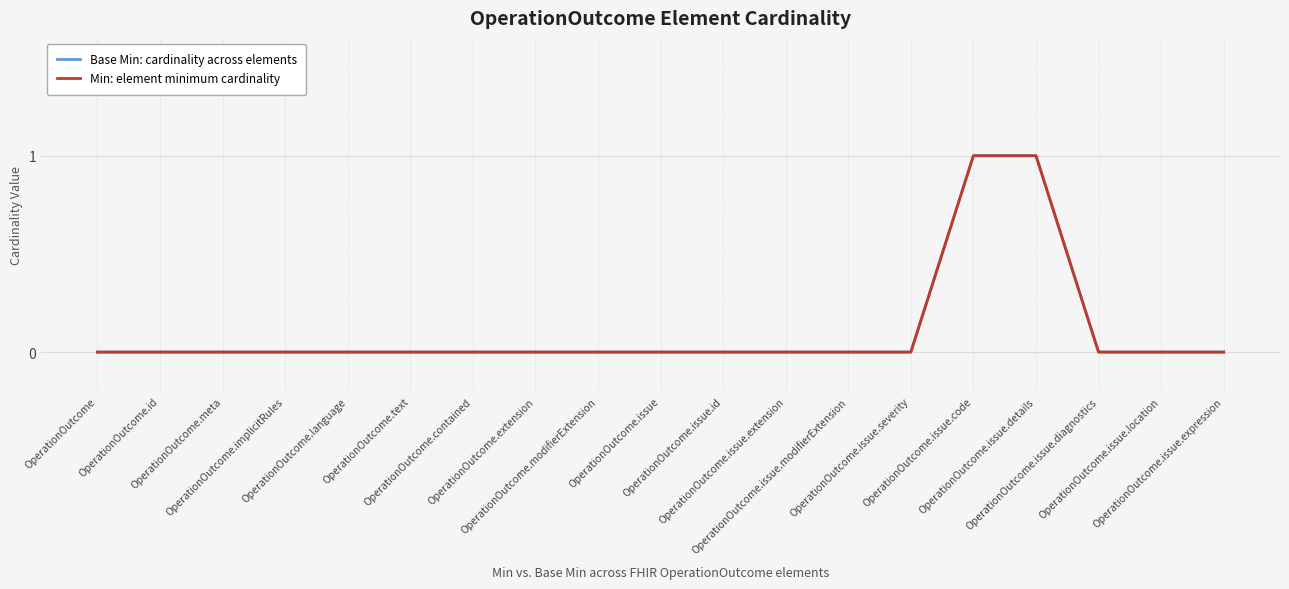

List the labels in order of Min: element minimum cardinality value, largest first.

OperationOutcome.issue.code, OperationOutcome.issue.details, OperationOutcome, OperationOutcome.id, OperationOutcome.meta, OperationOutcome.implicitRules, OperationOutcome.language, OperationOutcome.text, OperationOutcome.contained, OperationOutcome.extension, OperationOutcome.modifierExtension, OperationOutcome.issue, OperationOutcome.issue.id, OperationOutcome.issue.extension, OperationOutcome.issue.modifierExtension, OperationOutcome.issue.severity, OperationOutcome.issue.diagnostics, OperationOutcome.issue.location, OperationOutcome.issue.expression